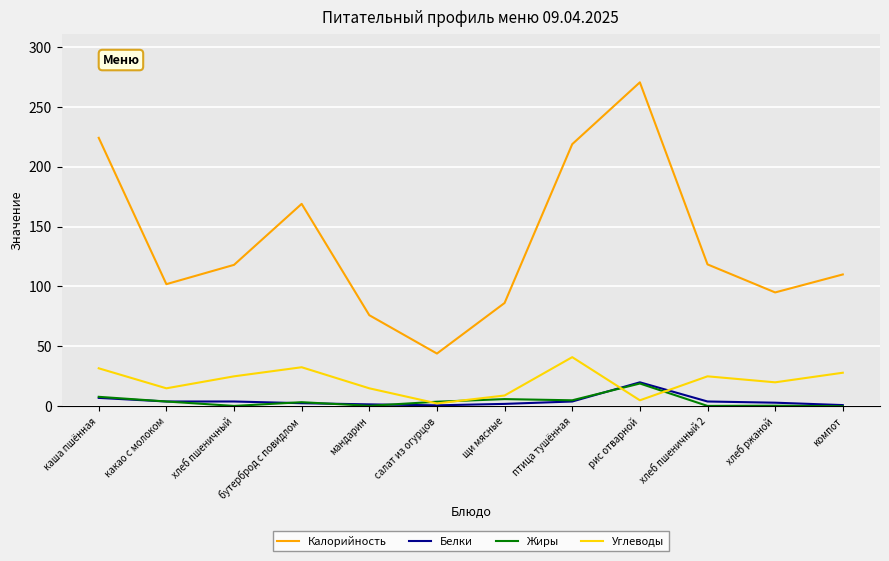

Does the chart display data point markers on the line(s)?

No